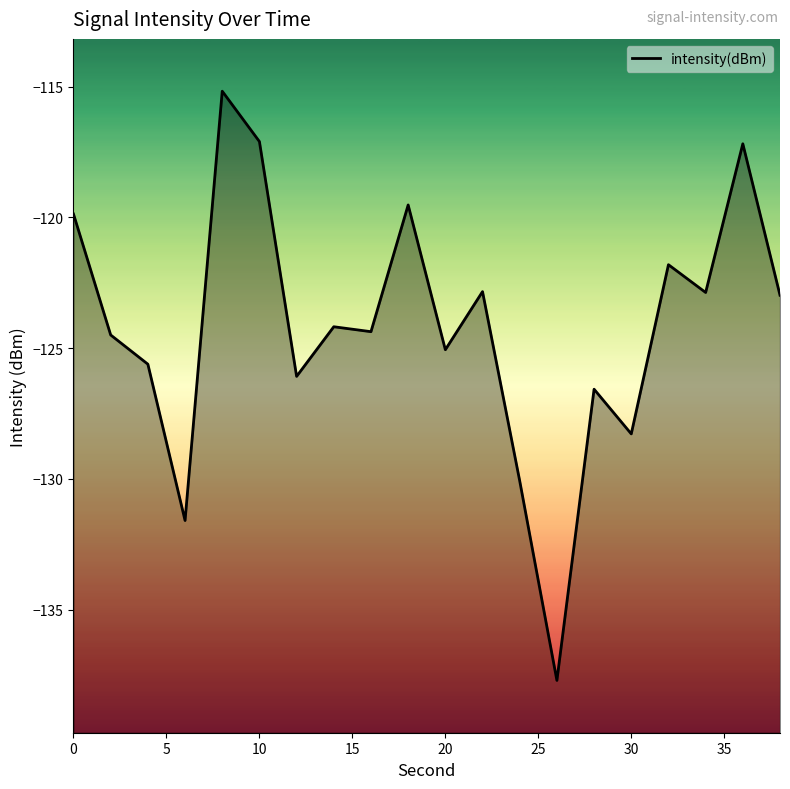

What is the difference between the second highest and second lowest values?

14.5